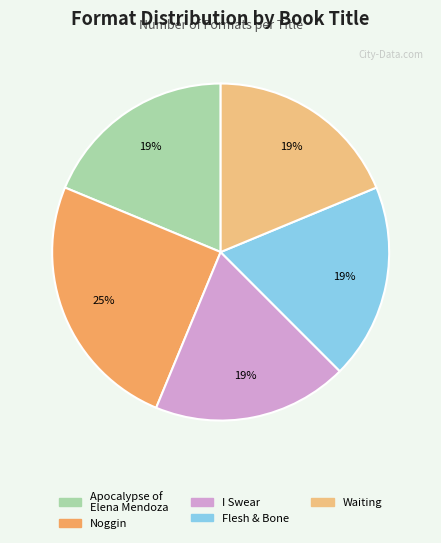

To the nearest percent, what is the difference between the largest and smallest slice percentages?

6%